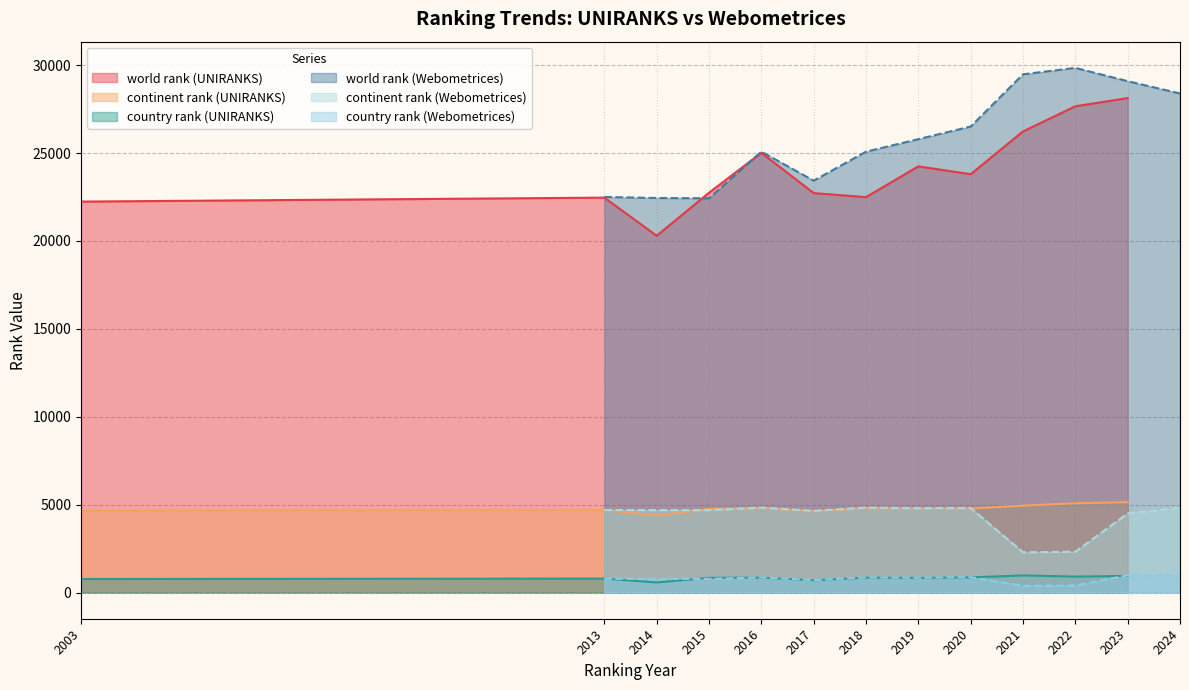

Reading left to right, transcribe all the data shown in this chart.

world rank (UNIRANKS): 22237	22463	20295	22741	25013	22722	22492	24242	23795	26229	27659	28126
continent rank (UNIRANKS): 4659	4694	4378	4747	4801	4618	4800	4766	4776	4941	5076	5138
country rank (UNIRANKS): 768	791	571	834	843	698	843	830	859	973	905	943
world rank (Webometrices): 22501	22442	22426	25077	23428	25078	25790	26508	29478	29843	29087	28388
continent rank (Webometrices): 4694	4687	4684	4829	4644	4829	4796	4807	2286	2319	4499	4810
country rank (Webometrices): 781	777	776	856	707	856	843	872	380	398	978	978